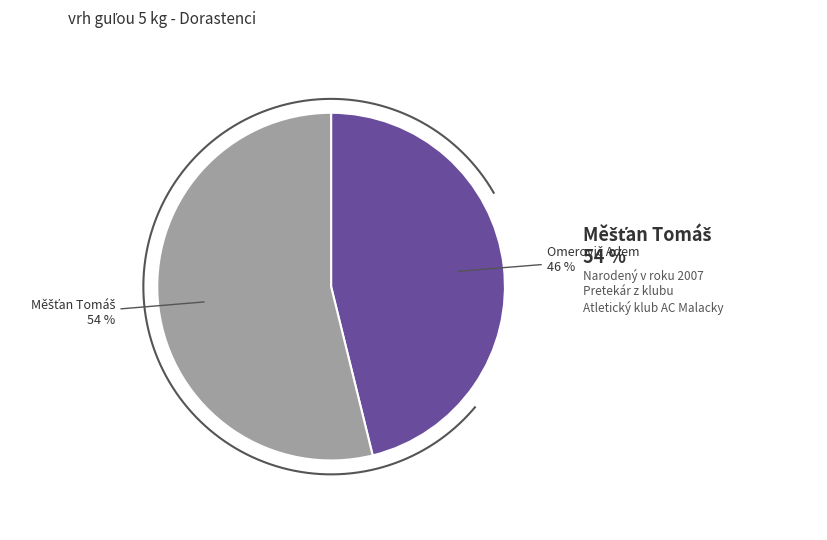

What is the largest slice in the pie chart?

Měšťan Tomáš